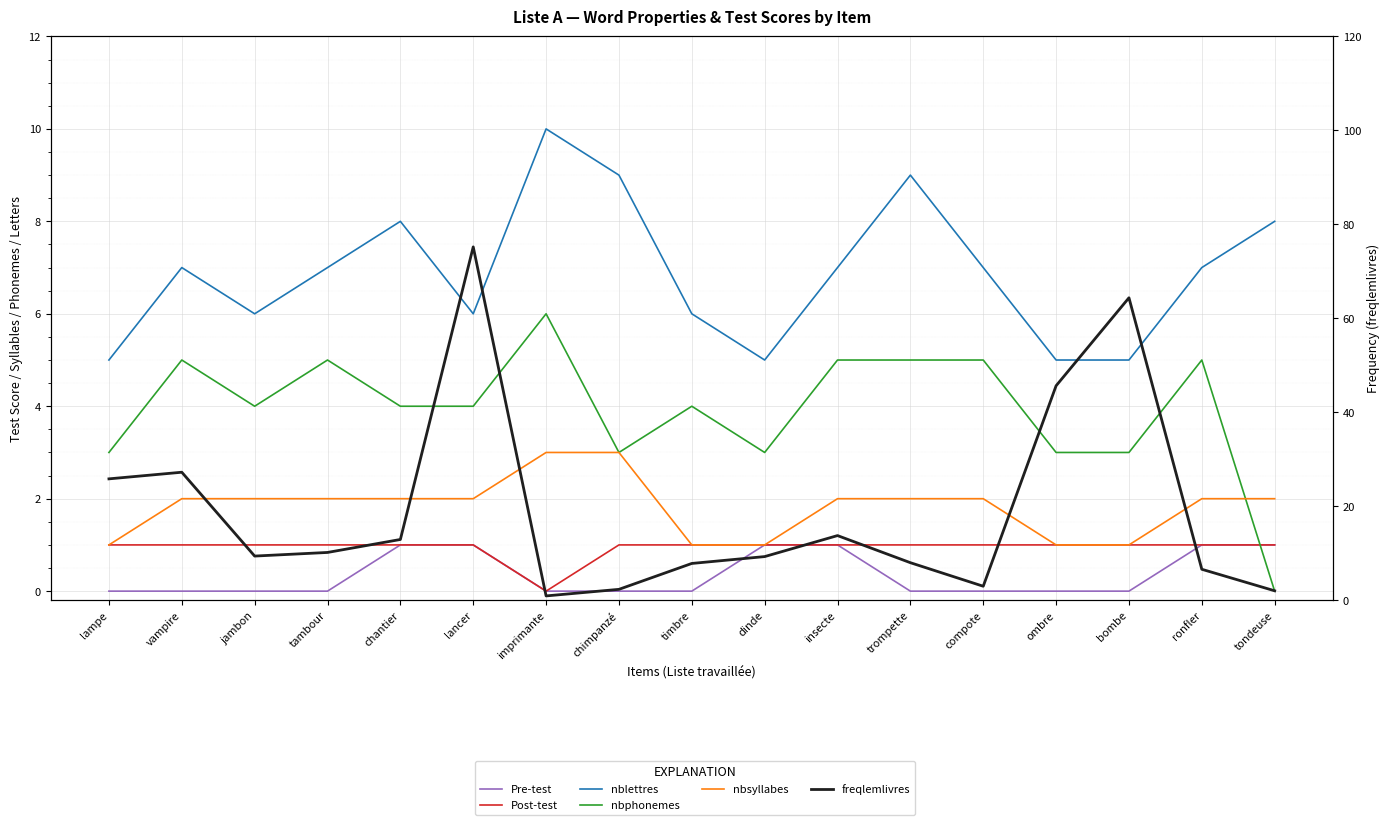

What is the maximum value for Pre-test?

1.0